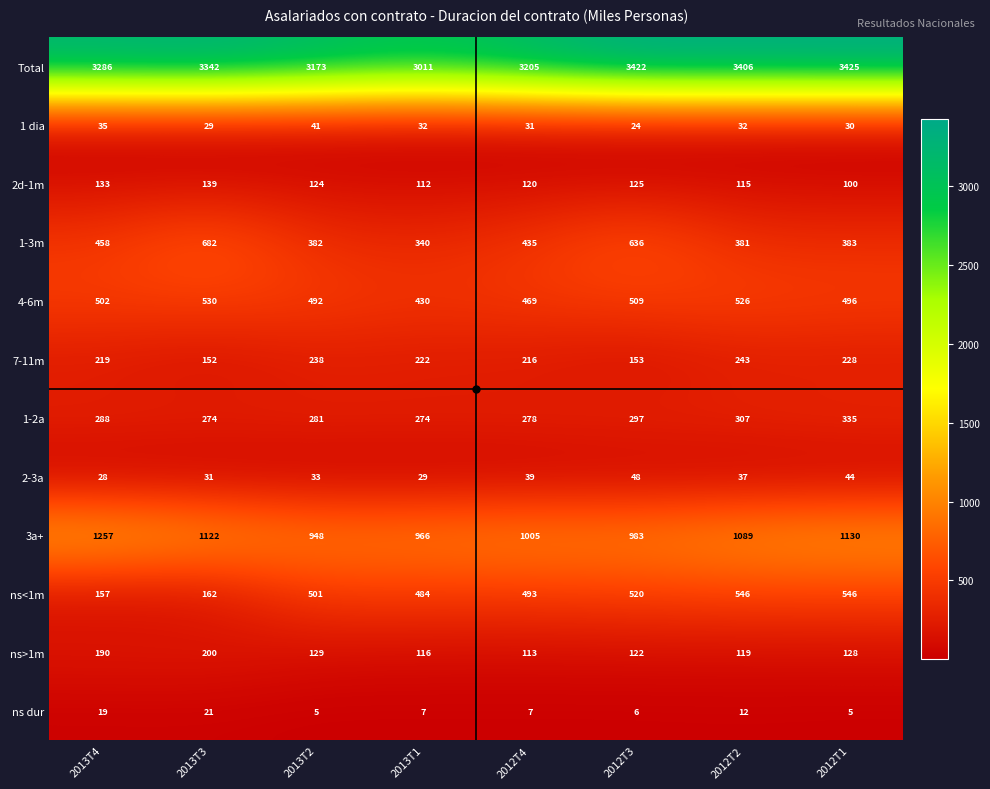

The value of 1 dia at 2013T2 is 8. True or false?

False